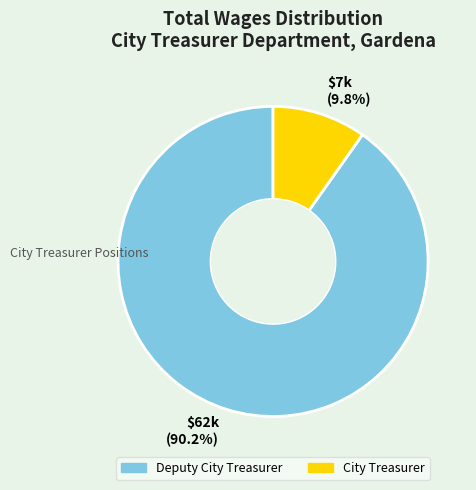

Is there a majority slice in this chart?

Yes